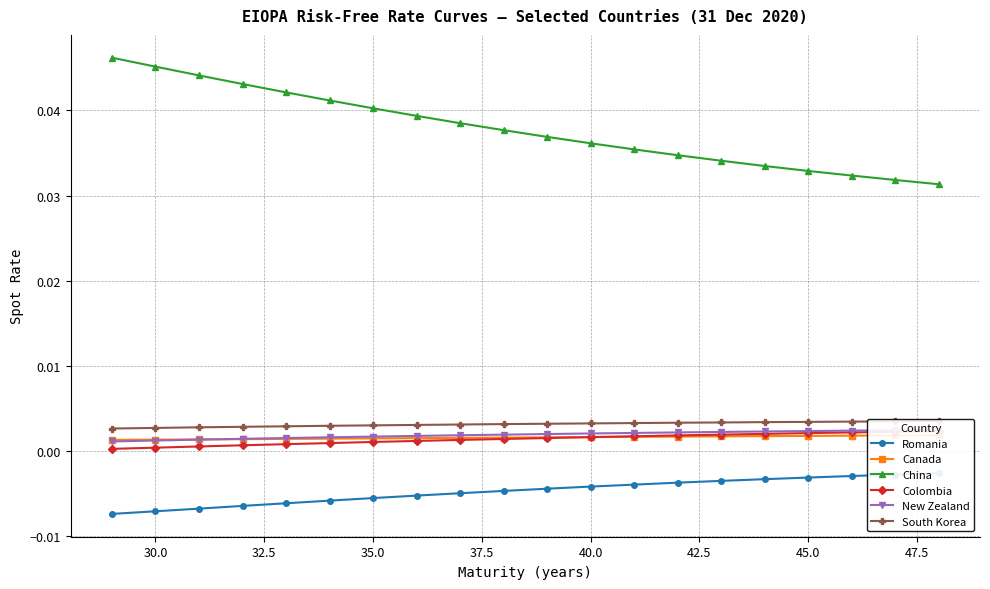

Which series changed the most between 42.5 and 50.0?

China